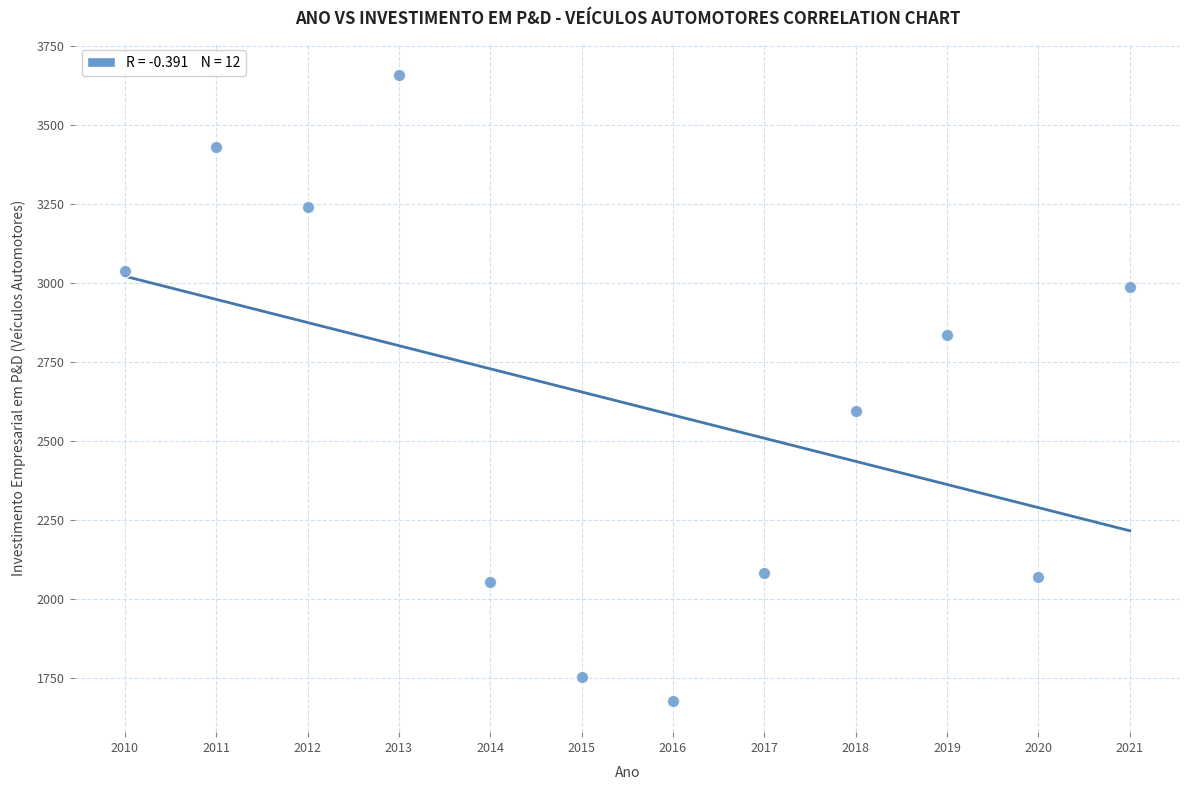

What is the range of Y values (max minus min)?

1981.0